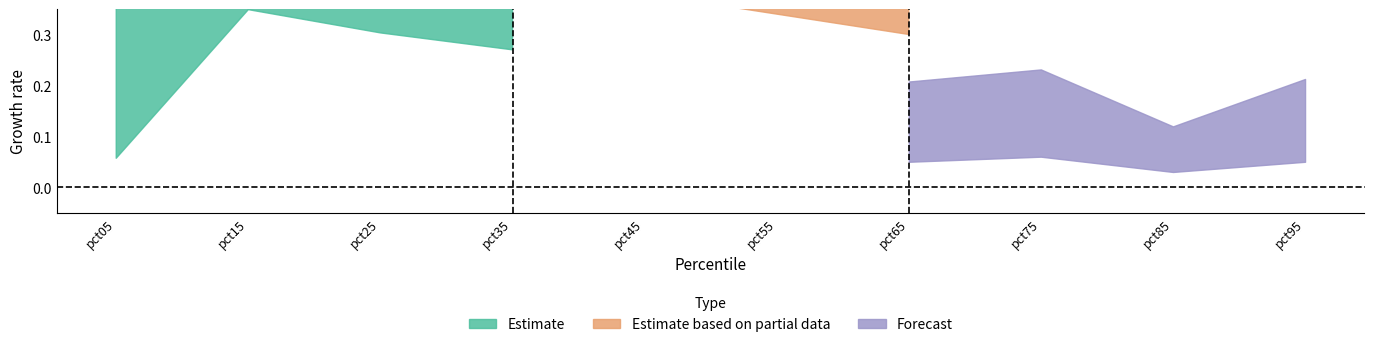

What is the spread (max minus min) of values at pct05?

1.4